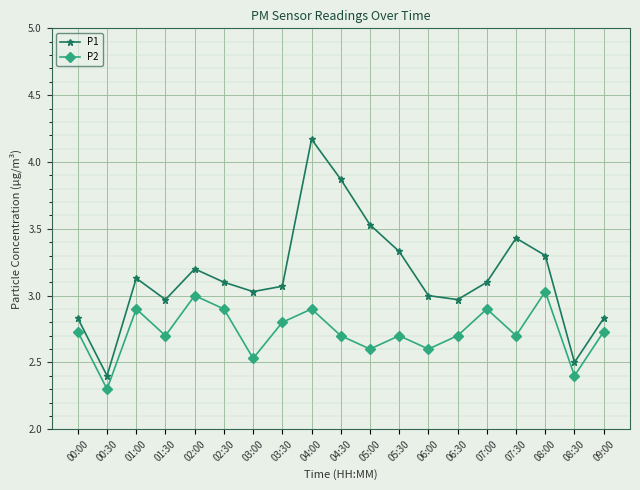

Which series has the largest total across all categories?

P1